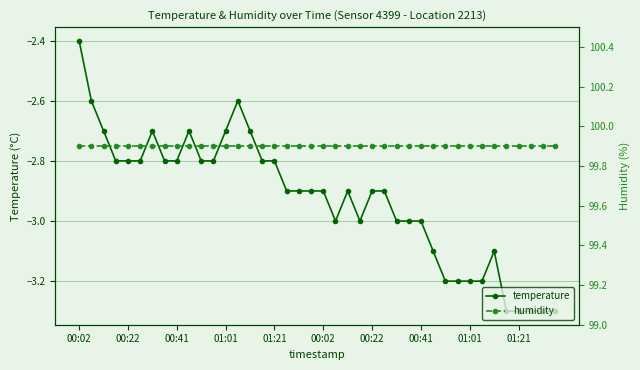

True or false: temperature and humidity cross at least once.

False